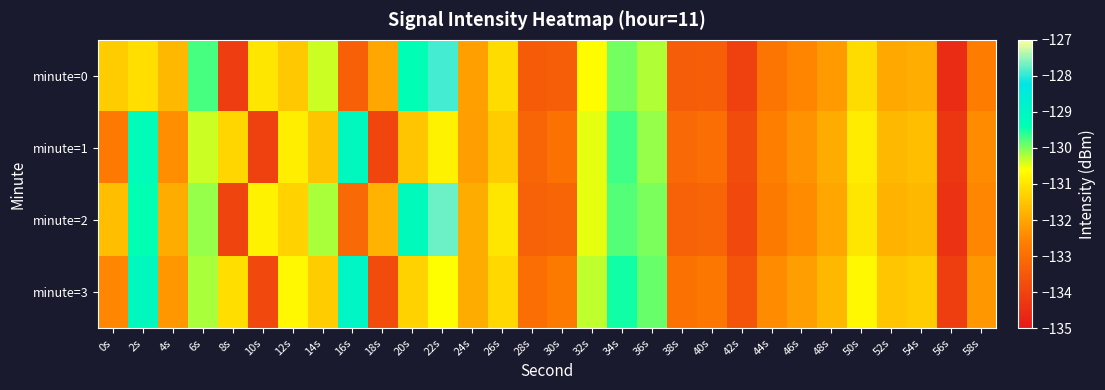

Reading left to right, transcribe all the data shown in this chart.

minute=0: 0s=-131.4	2s=-131.1	4s=-131.7	6s=-129.7	8s=-134.1	10s=-131.0	12s=-131.5	14s=-130.4	16s=-133.3	18s=-132.0	20s=-129.4	22s=-127.9	24s=-132.1	26s=-131.1	28s=-133.4	30s=-133.4	32s=-130.6	34s=-130.0	36s=-130.2	38s=-133.4	40s=-133.4	42s=-134.1	44s=-132.8	46s=-132.5	48s=-132.2	50s=-131.1	52s=-131.9	54s=-131.9	56s=-134.5	58s=-132.6
minute=1: 0s=-132.7	2s=-129.3	4s=-132.4	6s=-130.4	8s=-131.2	10s=-134.0	12s=-130.9	14s=-131.5	16s=-129.1	18s=-133.9	20s=-131.5	22s=-130.8	24s=-132.1	26s=-131.4	28s=-133.2	30s=-132.9	32s=-130.5	34s=-129.7	36s=-130.1	38s=-133.1	40s=-133.0	42s=-133.8	44s=-132.6	46s=-132.3	48s=-131.9	50s=-130.9	52s=-131.7	54s=-131.6	56s=-134.3	58s=-132.4
minute=2: 0s=-131.6	2s=-129.4	4s=-131.9	6s=-130.1	8s=-134.0	10s=-130.8	12s=-131.3	14s=-130.2	16s=-133.1	18s=-131.8	20s=-129.2	22s=-127.7	24s=-131.9	26s=-131.0	28s=-133.3	30s=-133.2	32s=-130.5	34s=-129.8	36s=-130.0	38s=-133.3	40s=-133.2	42s=-133.9	44s=-132.7	46s=-132.4	48s=-132.0	50s=-131.0	52s=-131.8	54s=-131.7	56s=-134.4	58s=-132.5
minute=3: 0s=-132.5	2s=-129.1	4s=-132.2	6s=-130.2	8s=-131.1	10s=-133.9	12s=-130.7	14s=-131.4	16s=-129.0	18s=-133.8	20s=-131.3	22s=-130.6	24s=-131.9	26s=-131.2	28s=-133.0	30s=-132.7	32s=-130.3	34s=-129.5	36s=-129.9	38s=-132.9	40s=-132.8	42s=-133.6	44s=-132.4	46s=-132.1	48s=-131.7	50s=-130.7	52s=-131.5	54s=-131.4	56s=-134.1	58s=-132.2